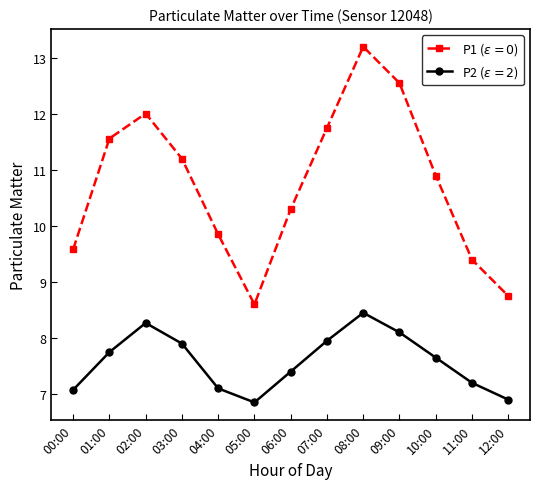

What position from the right is 06:00?

7